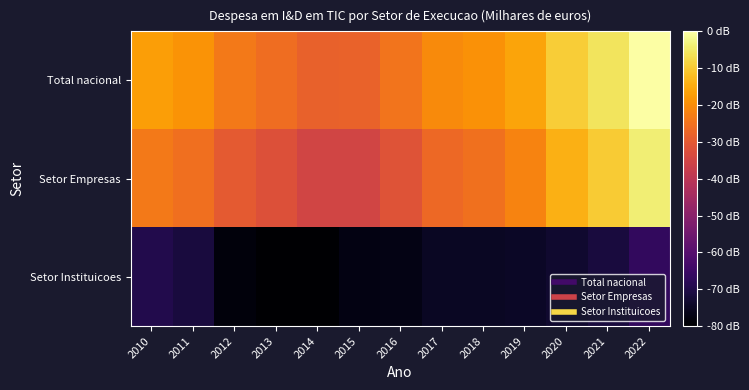

Reading left to right, transcribe all the data shown in this chart.

Total nacional: 2010=5.9	2011=5.9	2012=5.8	2013=5.8	2014=5.8	2015=5.8	2016=5.8	2017=5.9	2018=5.9	2019=5.9	2020=6.0	2021=6.1	2022=6.1
Setor Empresas: 2010=5.8	2011=5.8	2012=5.7	2013=5.7	2014=5.7	2015=5.7	2016=5.7	2017=5.8	2018=5.8	2019=5.8	2020=5.9	2021=6.0	2022=6.1
Setor Instituicoes: 2010=5.2	2011=5.2	2012=5.1	2013=5.0	2014=5.0	2015=5.1	2016=5.1	2017=5.1	2018=5.1	2019=5.1	2020=5.1	2021=5.2	2022=5.2